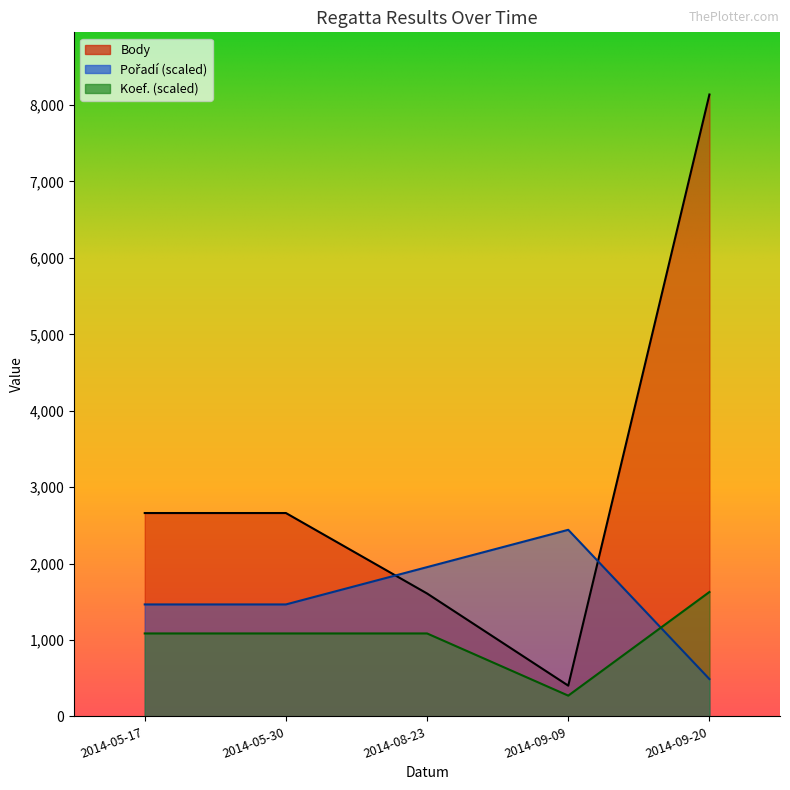

At which label does Koef. first exceed 1085?

2014-05-17